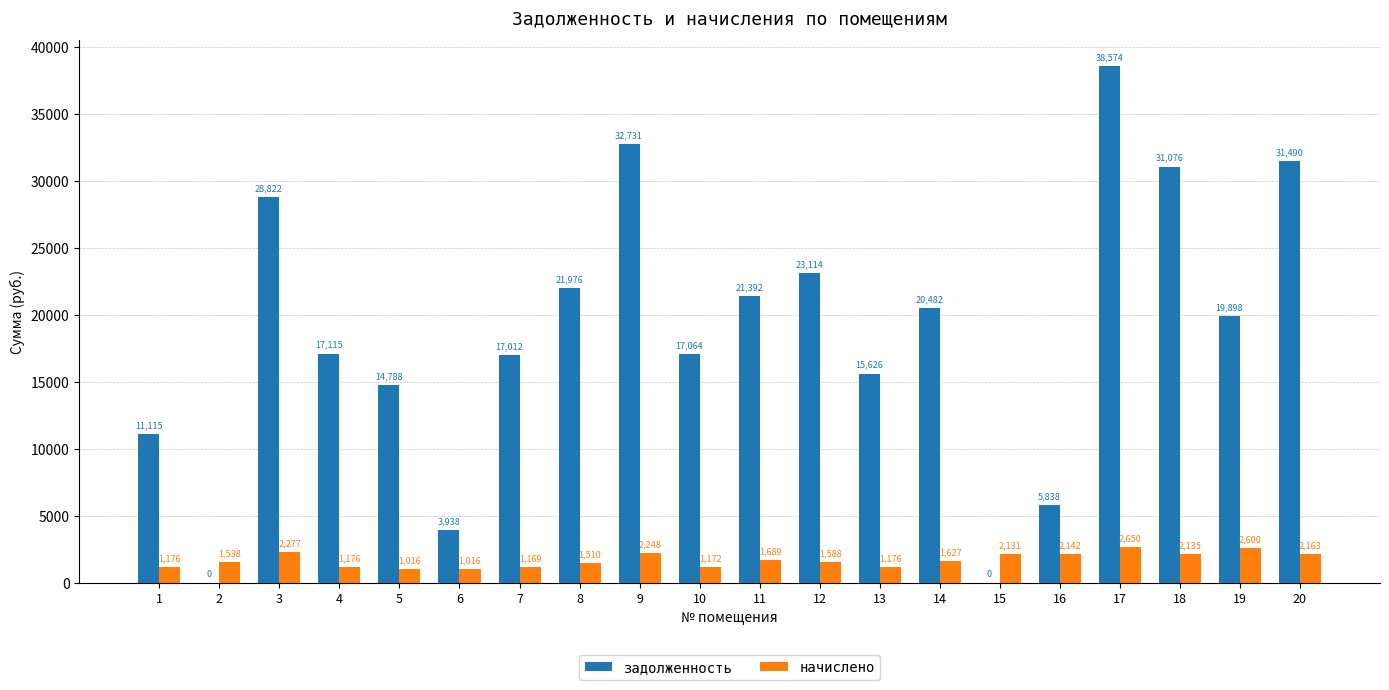

Is it true that задолженность equals 26617.2 at 7?

False